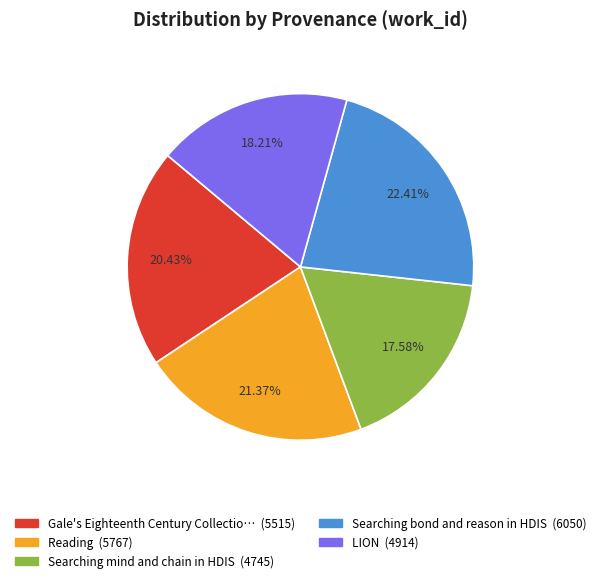

To the nearest percent, what is the average slice percentage?

20%